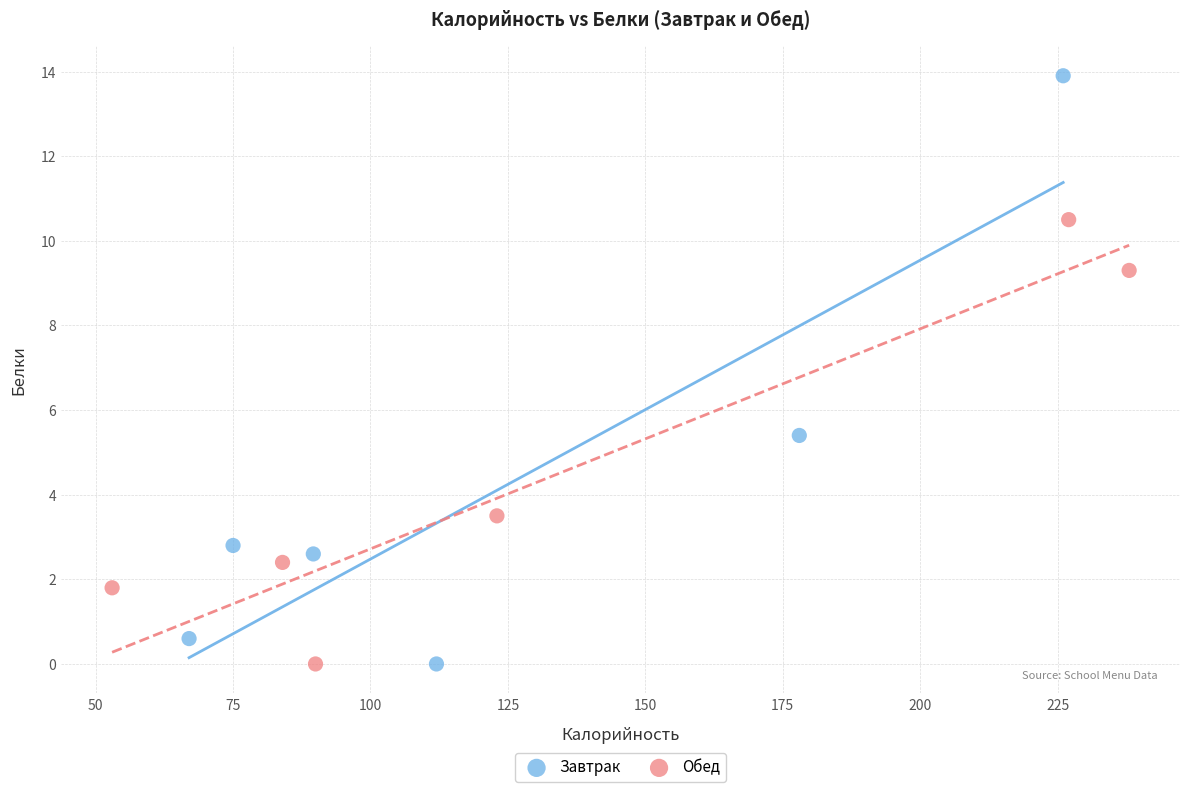

What are all the series names shown in the legend?

Завтрак, Обед